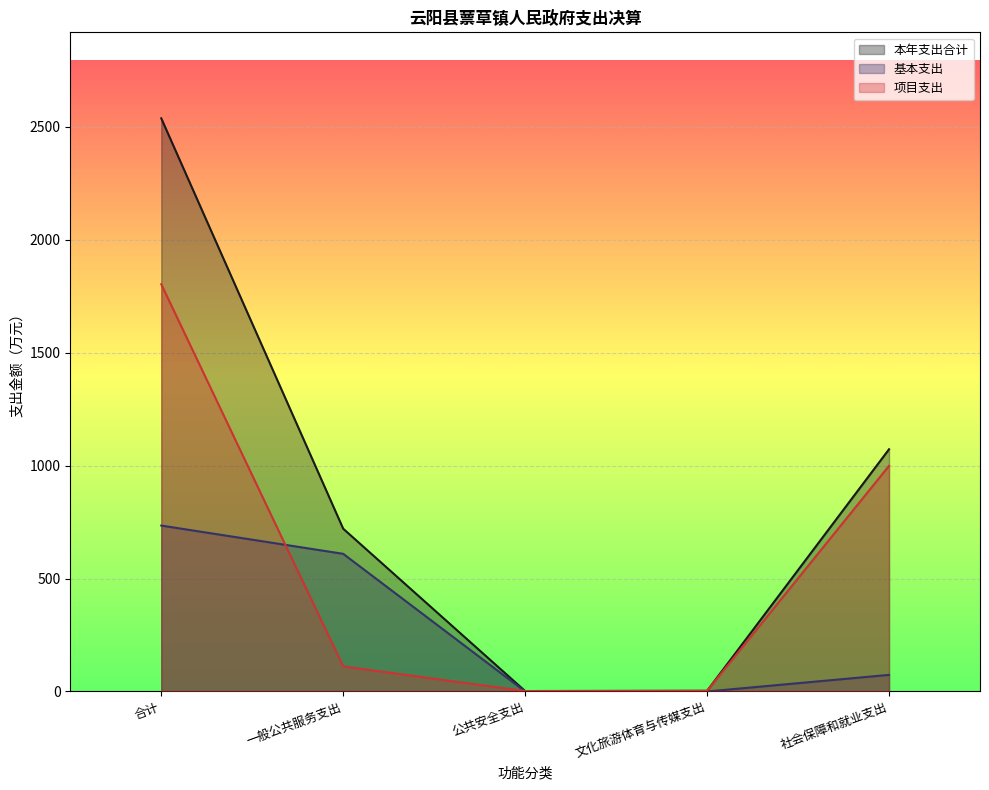

Which series has the largest range (max minus min)?

本年支出合计